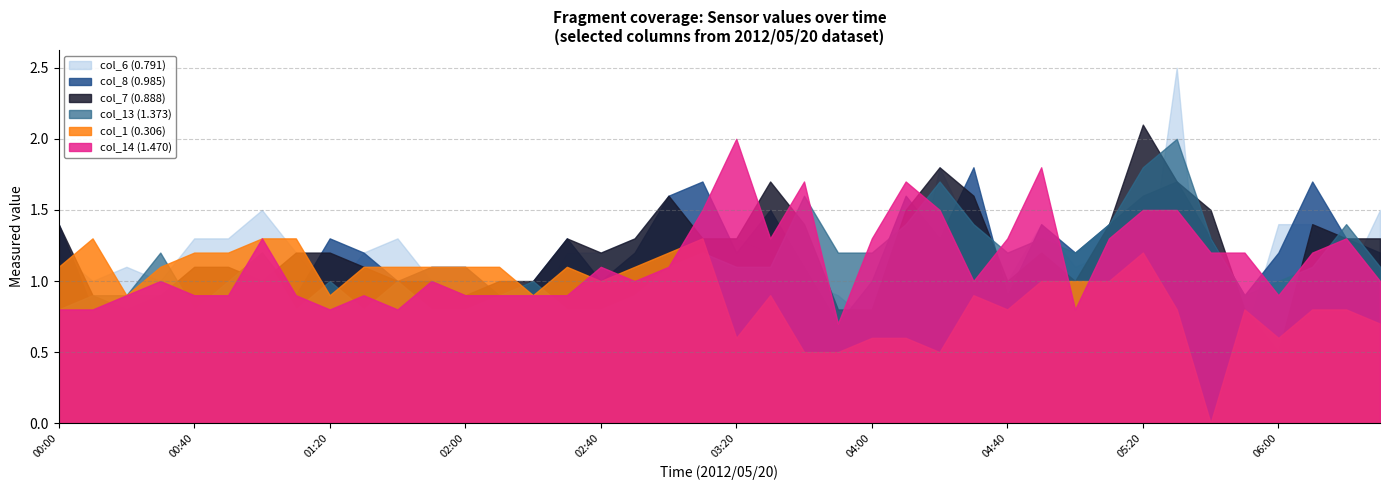

After their last crossing, which series has the higher values: col_8 (0.985) or col_14 (1.470)?

col_8 (0.985)